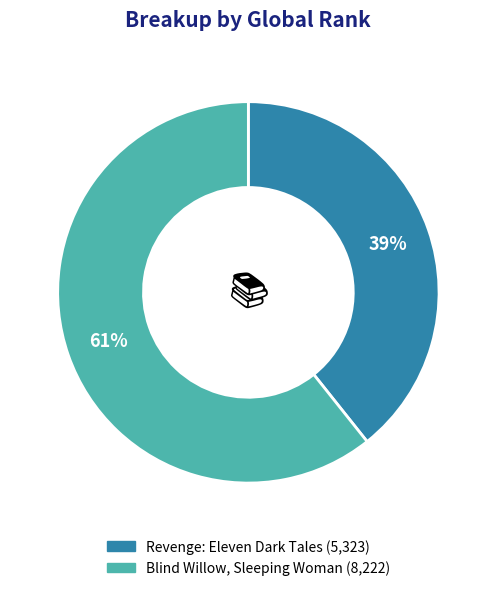

What is the smallest slice in the pie chart?

Revenge: Eleven Dark Tales